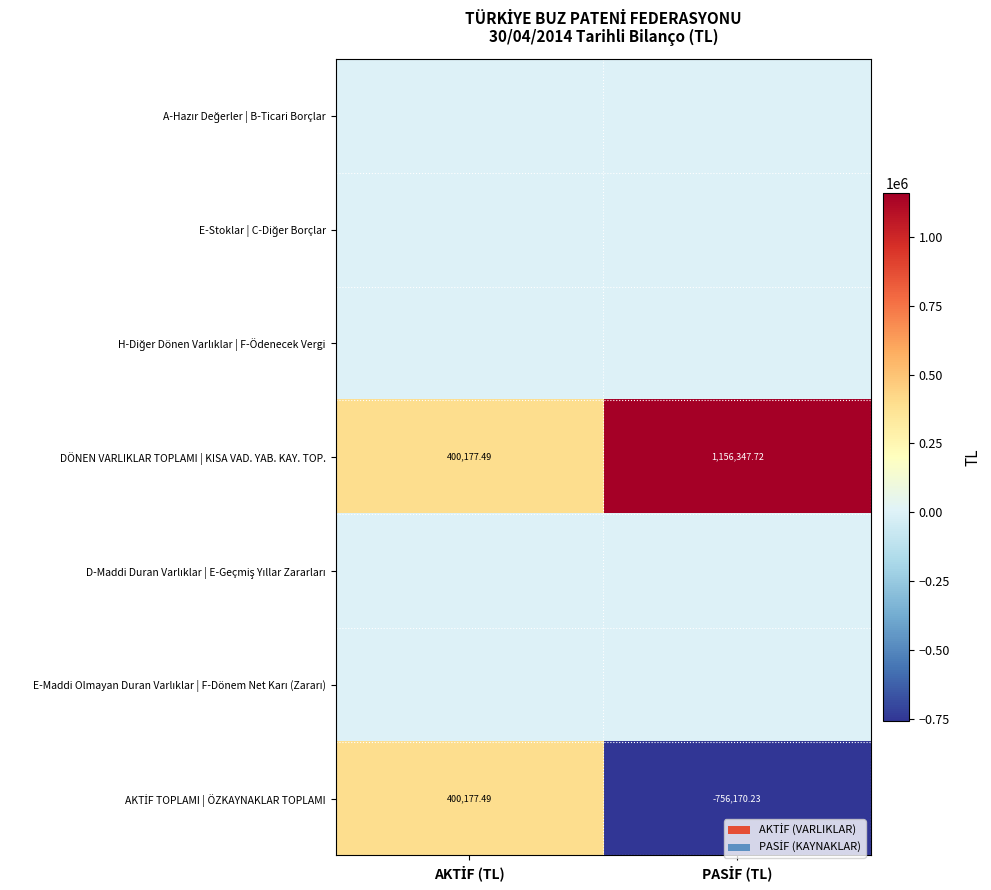

Which series changed the most between AKTİF (TL) and PASİF (TL)?

AKTİF TOPLAMI | ÖZKAYNAKLAR TOPLAMI